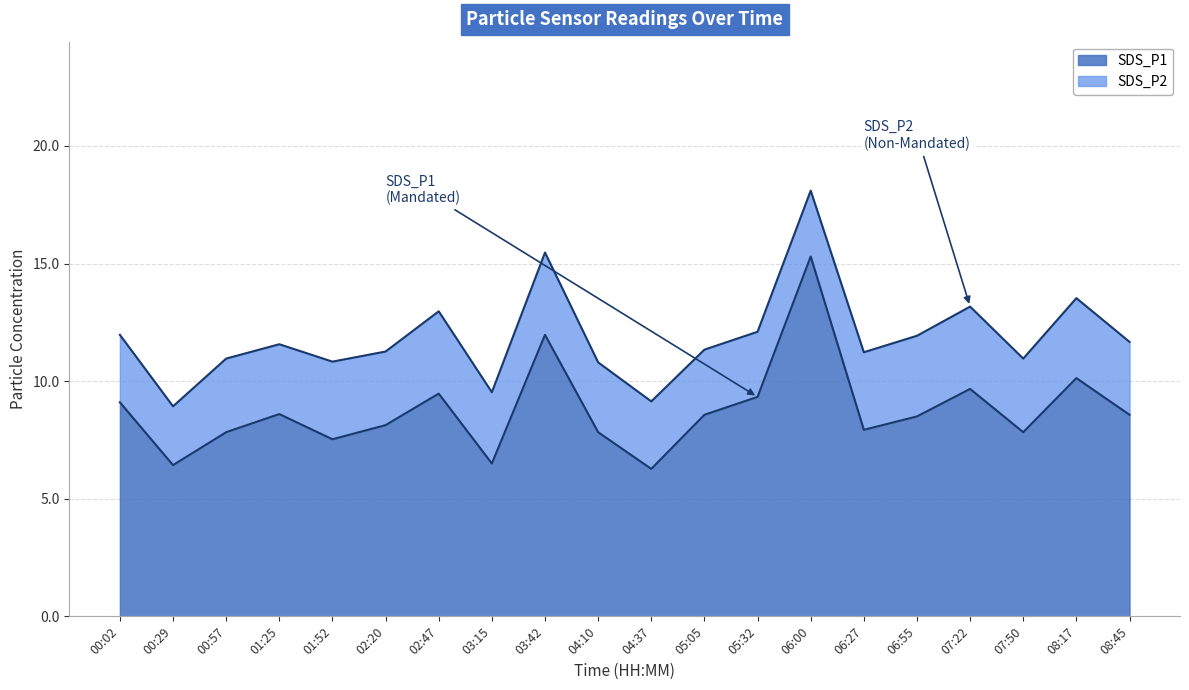

How many interior local peaks (higher than both neighbors) does the data have?

6